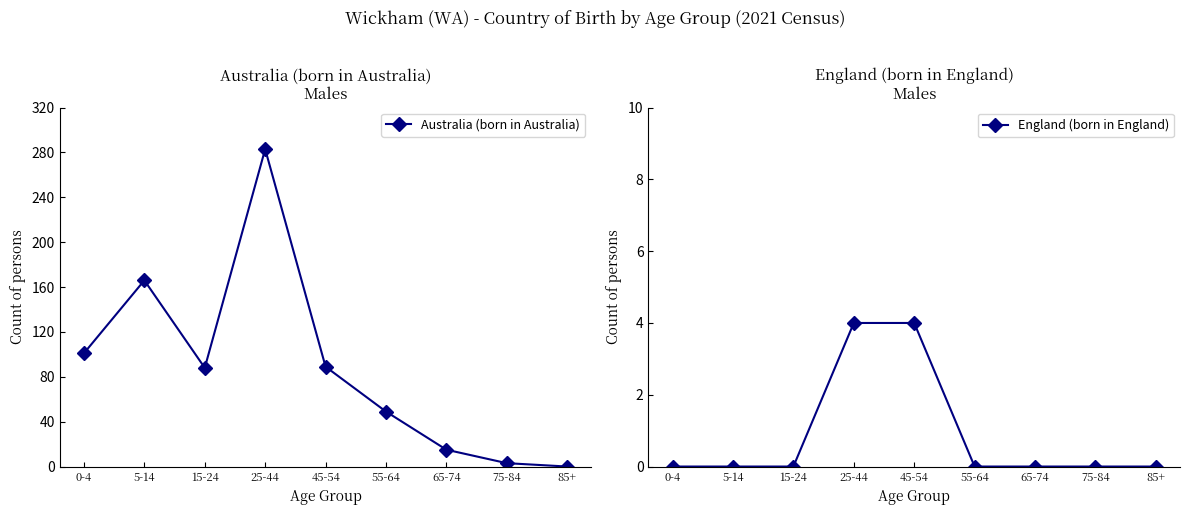

The Australia (born in Australia) series shows 166 at 5-14. True or false?

True